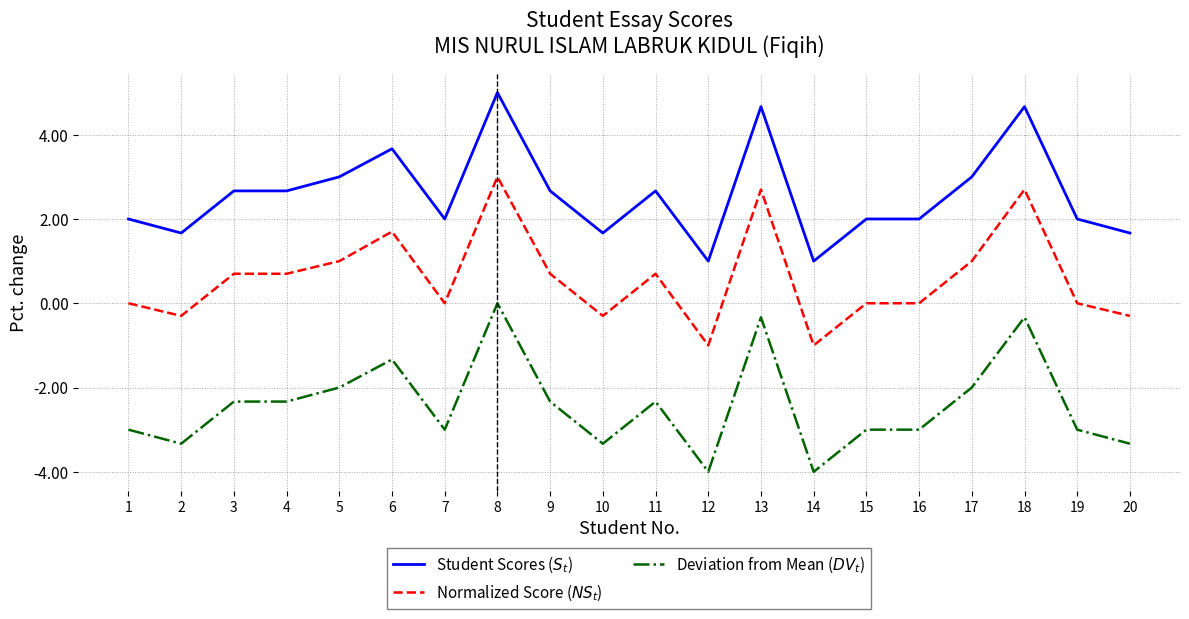

What is the sum of all Normalized Score ($NS_t$) values?

12.0